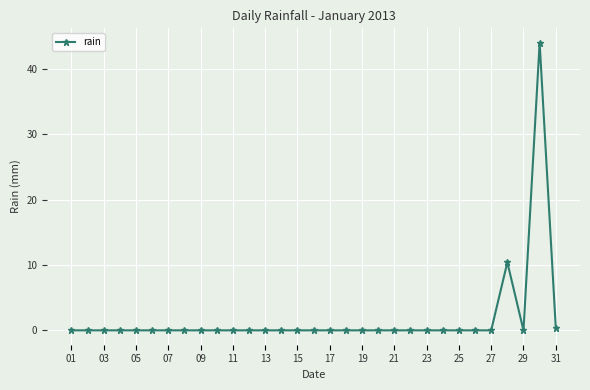

True or false: there are more than 0 points higher than both neighbors.

True